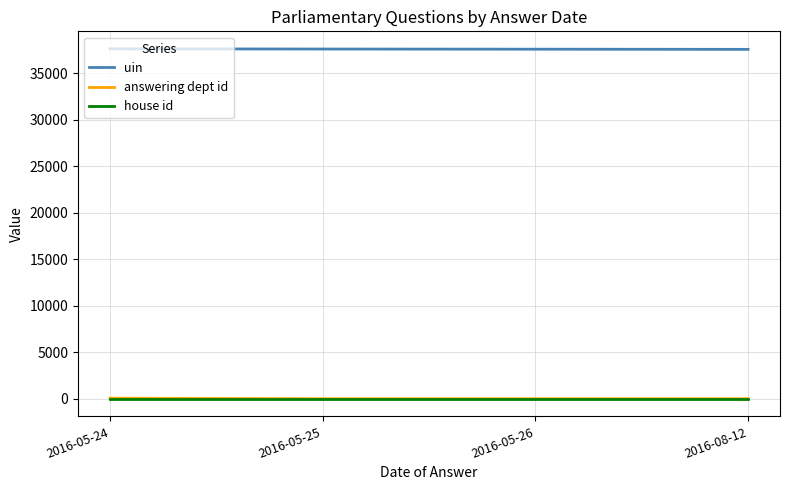

What is the minimum value for house id?

1.0